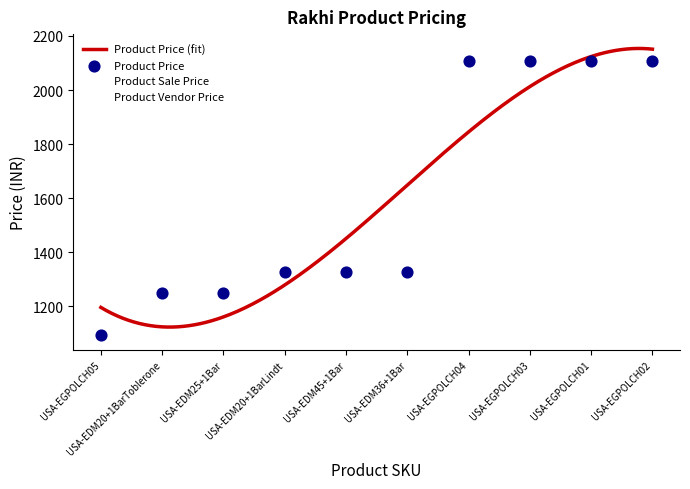

Which series has the widest spread of Y values?

Product Price